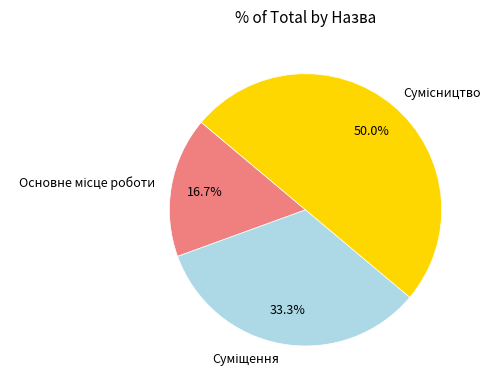

Is it true that Суміщення is 26% of the pie?

False